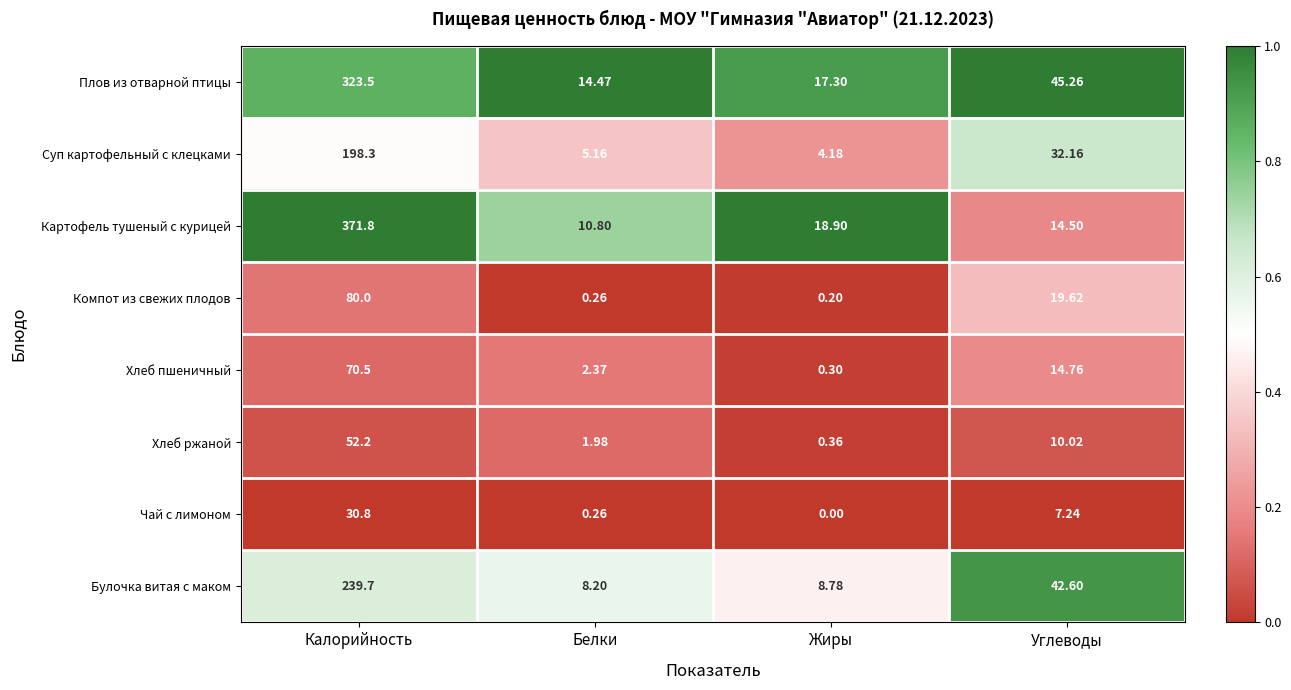

Rank the series at Жиры from lowest to highest value.

Чай с лимоном, Компот из свежих плодов, Хлеб пшеничный, Хлеб ржаной, Суп картофельный с клецками, Булочка витая с маком, Плов из отварной птицы, Картофель тушеный с курицей